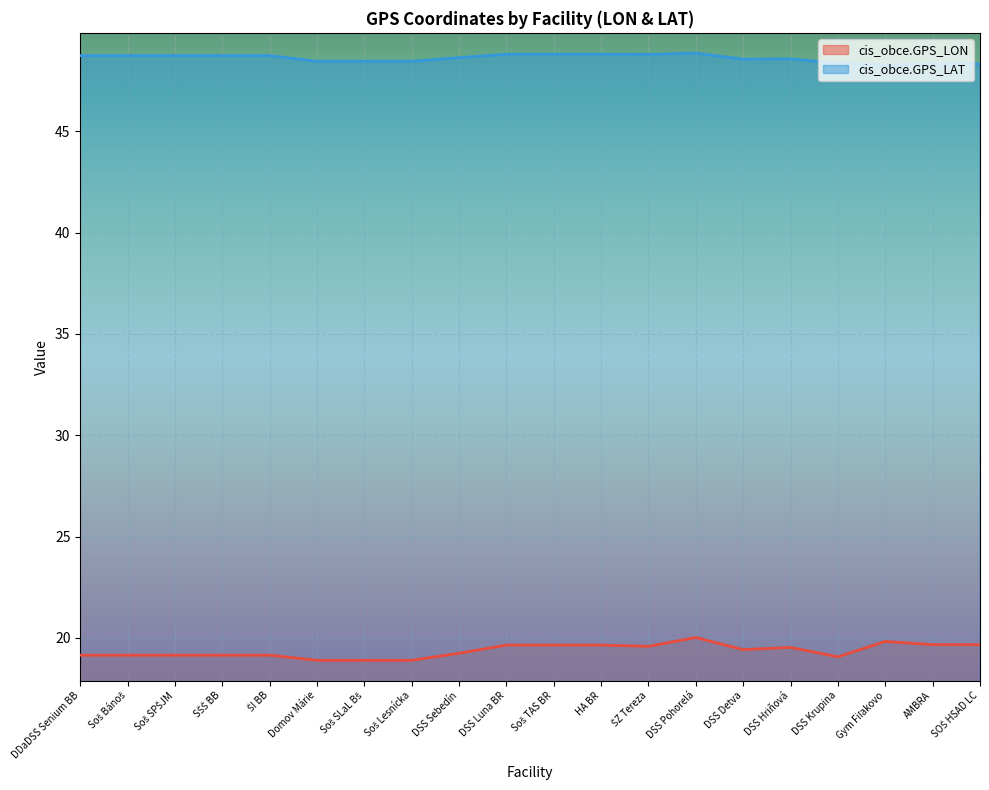

List the series in order of their peak value, highest first.

cis_obce.GPS_LAT, cis_obce.GPS_LON